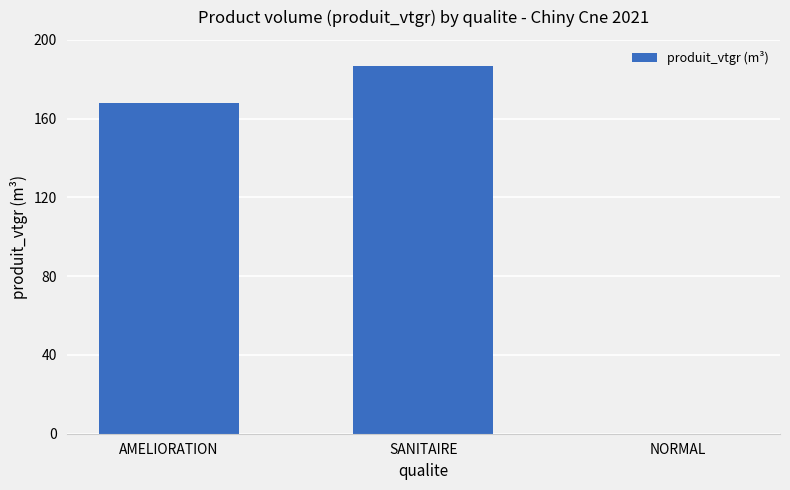

What is the sum of all values?

354.3